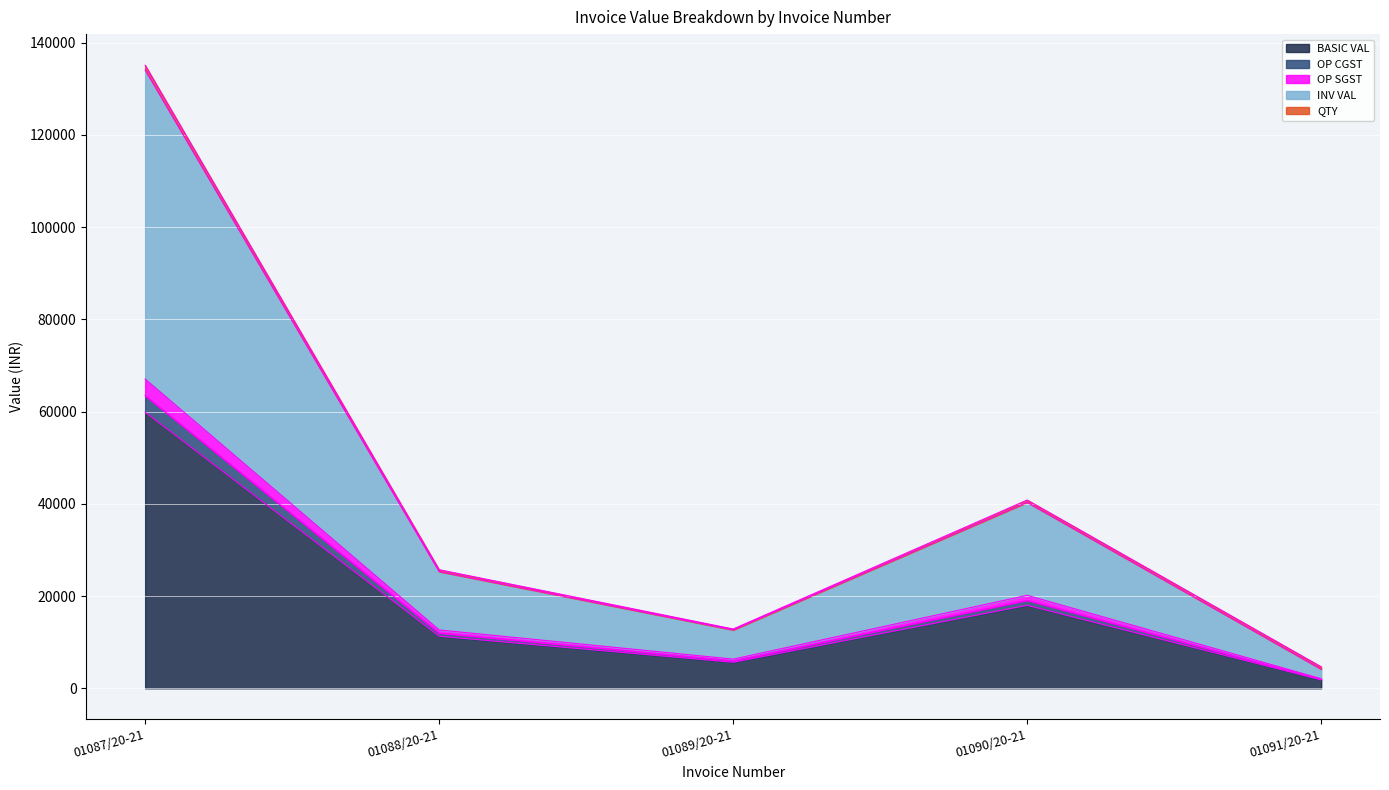

The BASIC VAL series shows 2168.8 at 01089/20-21. True or false?

False